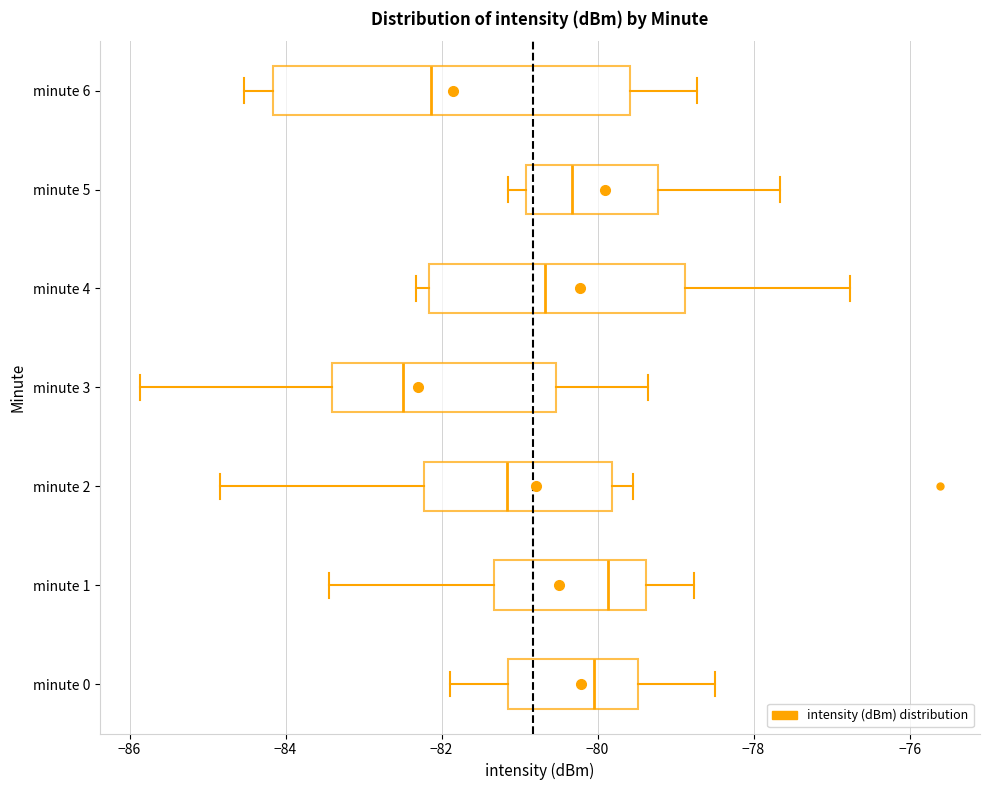

Reading bottom to top, transcribe this box plot: for each box, give where its median line is, the range the box spans, and where its two whiskers end, as read against the x-axis. The values are not printed on the chart, so give them approximately, as read against the axis.

minute 0: median -80.0, box -81.2 to -79.4, whiskers -81.8 to -78.4
minute 1: median -79.8, box -81.4 to -79.4, whiskers -83.4 to -78.8
minute 2: median -81.2, box -82.2 to -79.8, whiskers -84.8 to -79.6
minute 3: median -82.4, box -83.4 to -80.6, whiskers -85.8 to -79.4
minute 4: median -80.6, box -82.2 to -78.8, whiskers -82.4 to -76.8
minute 5: median -80.4, box -81.0 to -79.2, whiskers -81.2 to -77.6
minute 6: median -82.2, box -84.2 to -79.6, whiskers -84.6 to -78.8